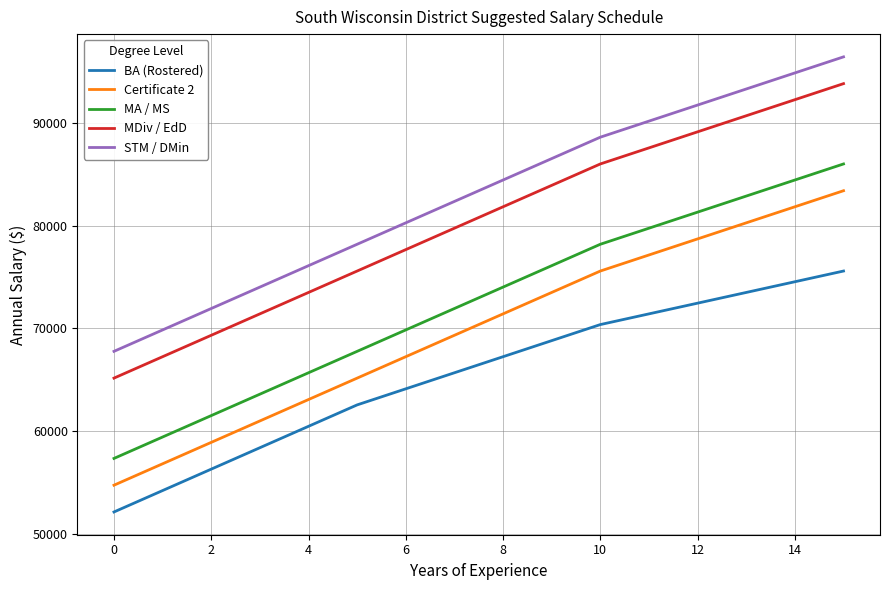

What are all the series names shown in the legend?

BA (Rostered), Certificate 2, MA / MS, MDiv / EdD, STM / DMin